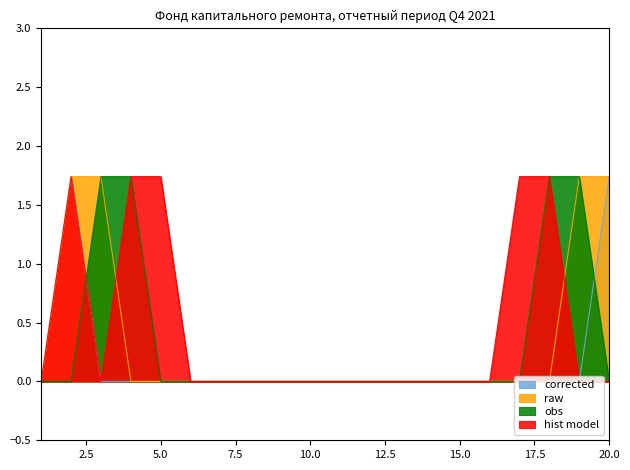

The obs series shows 0.0 at 10.0. True or false?

True